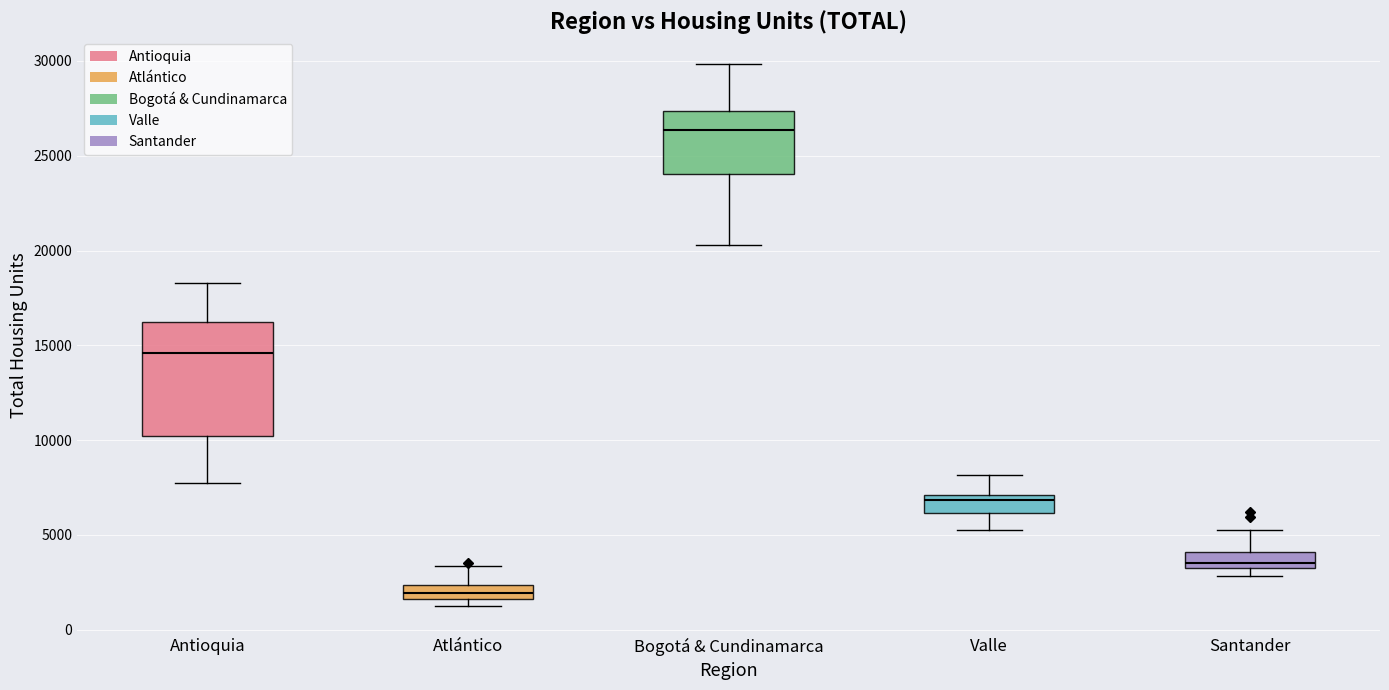

Which box's median line is the lowest?

Atlántico